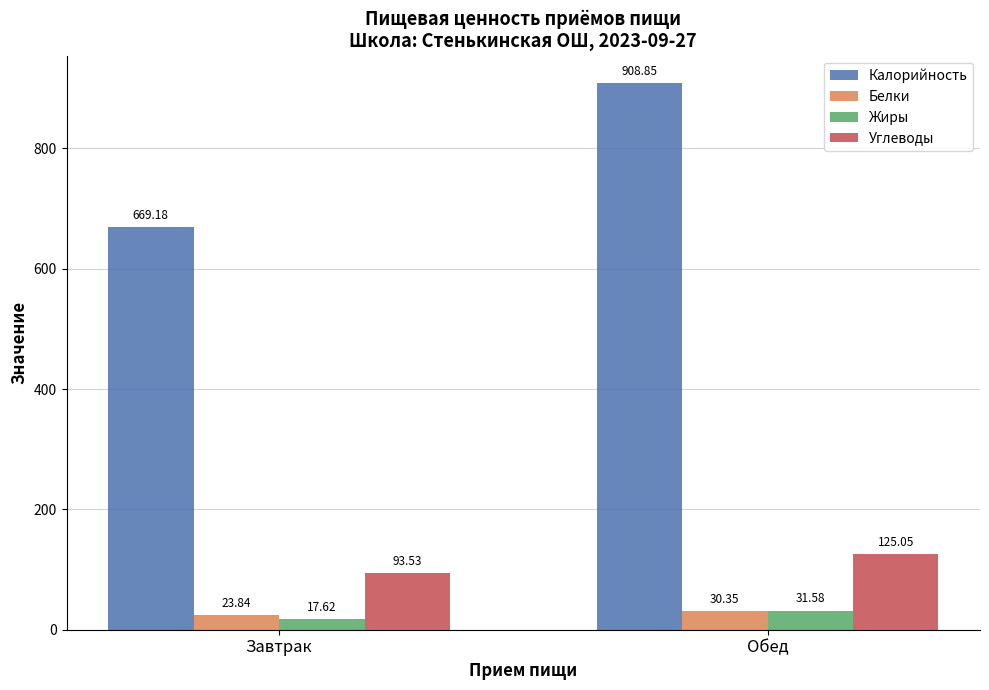

True or false: Калорийность has a value of 669.2 at Завтрак.

True